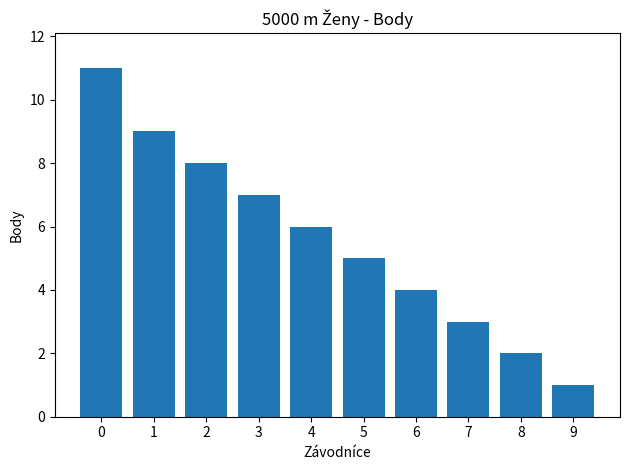

How many bars are there in total?

10